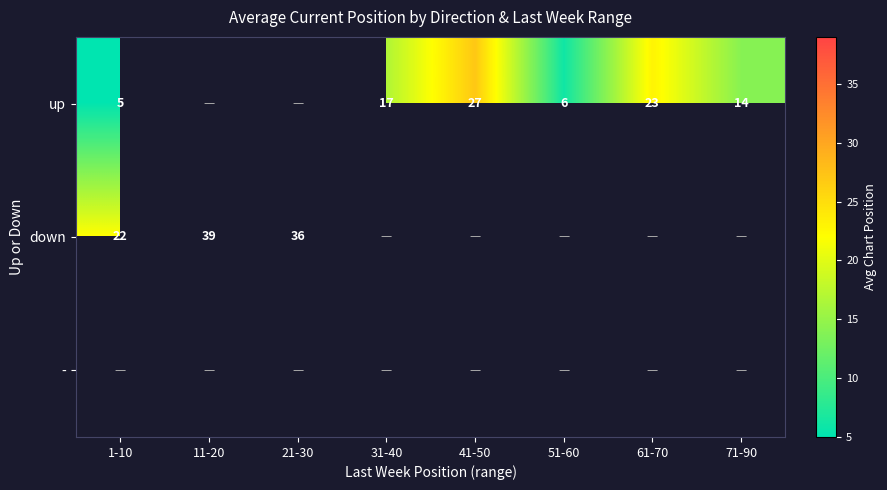

True or false: up has a value of 20 at 71-90.

False